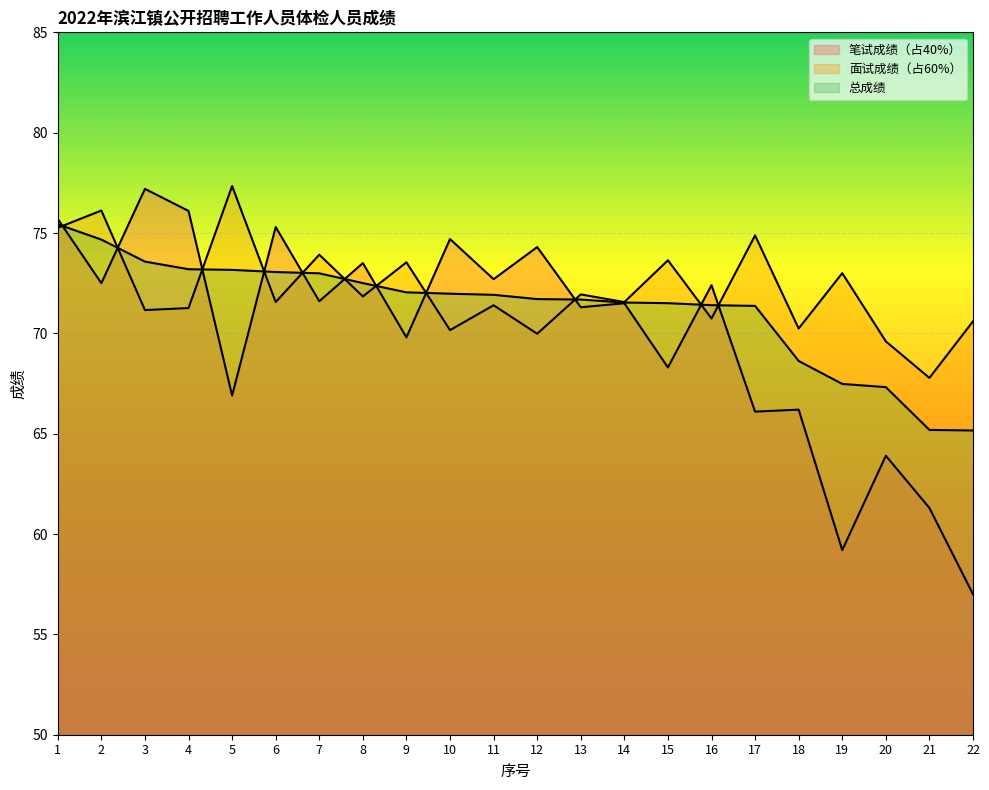

What is the difference between the second highest and minimum values in the 面试成绩（占60%） series?

8.3